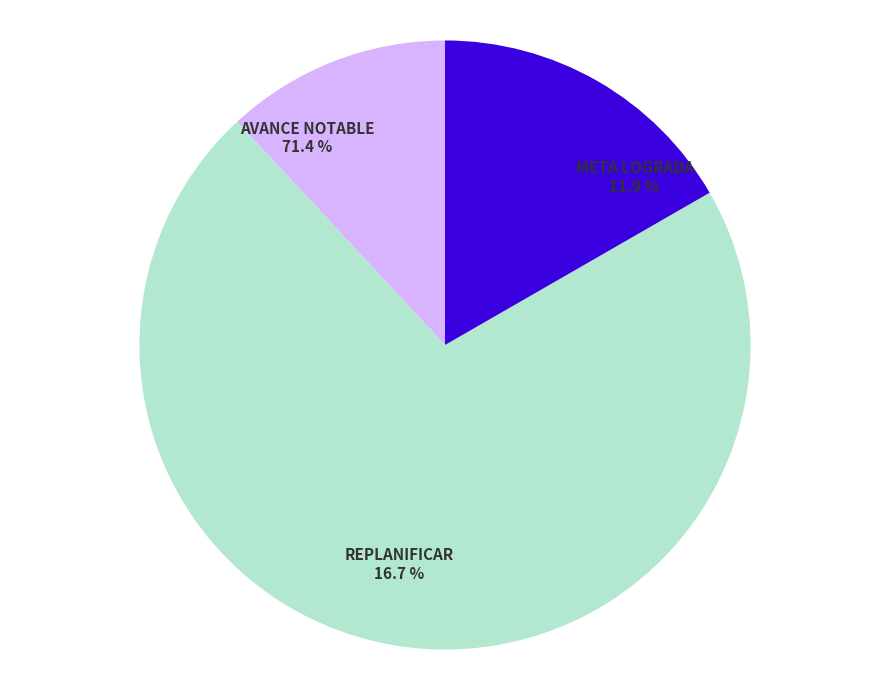

Which has a higher value, META LOGRADA or AVANCE NOTABLE?

AVANCE NOTABLE